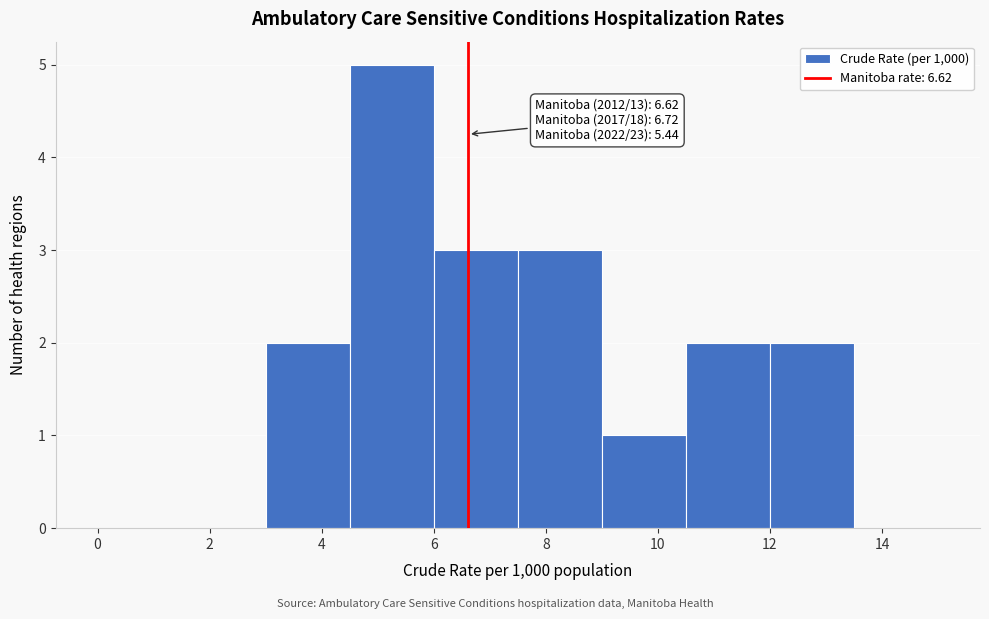

Over which range of the x-axis is the bar tallest?

4.5 to 6.0